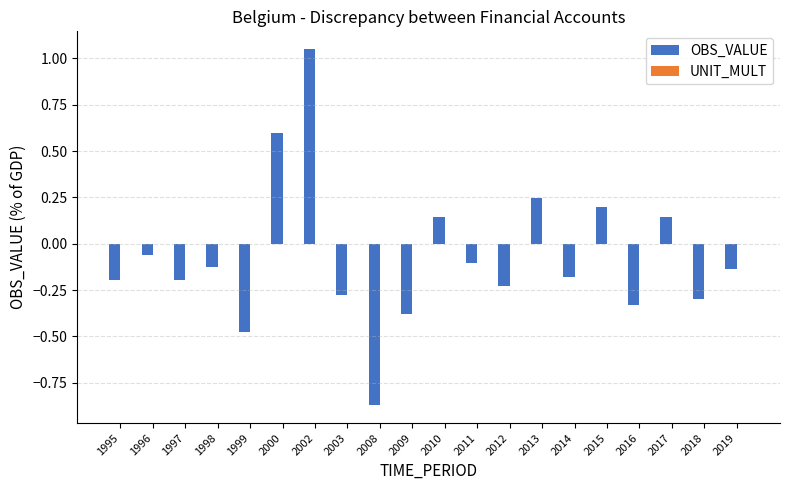

What is the sum of all values?

-1.5